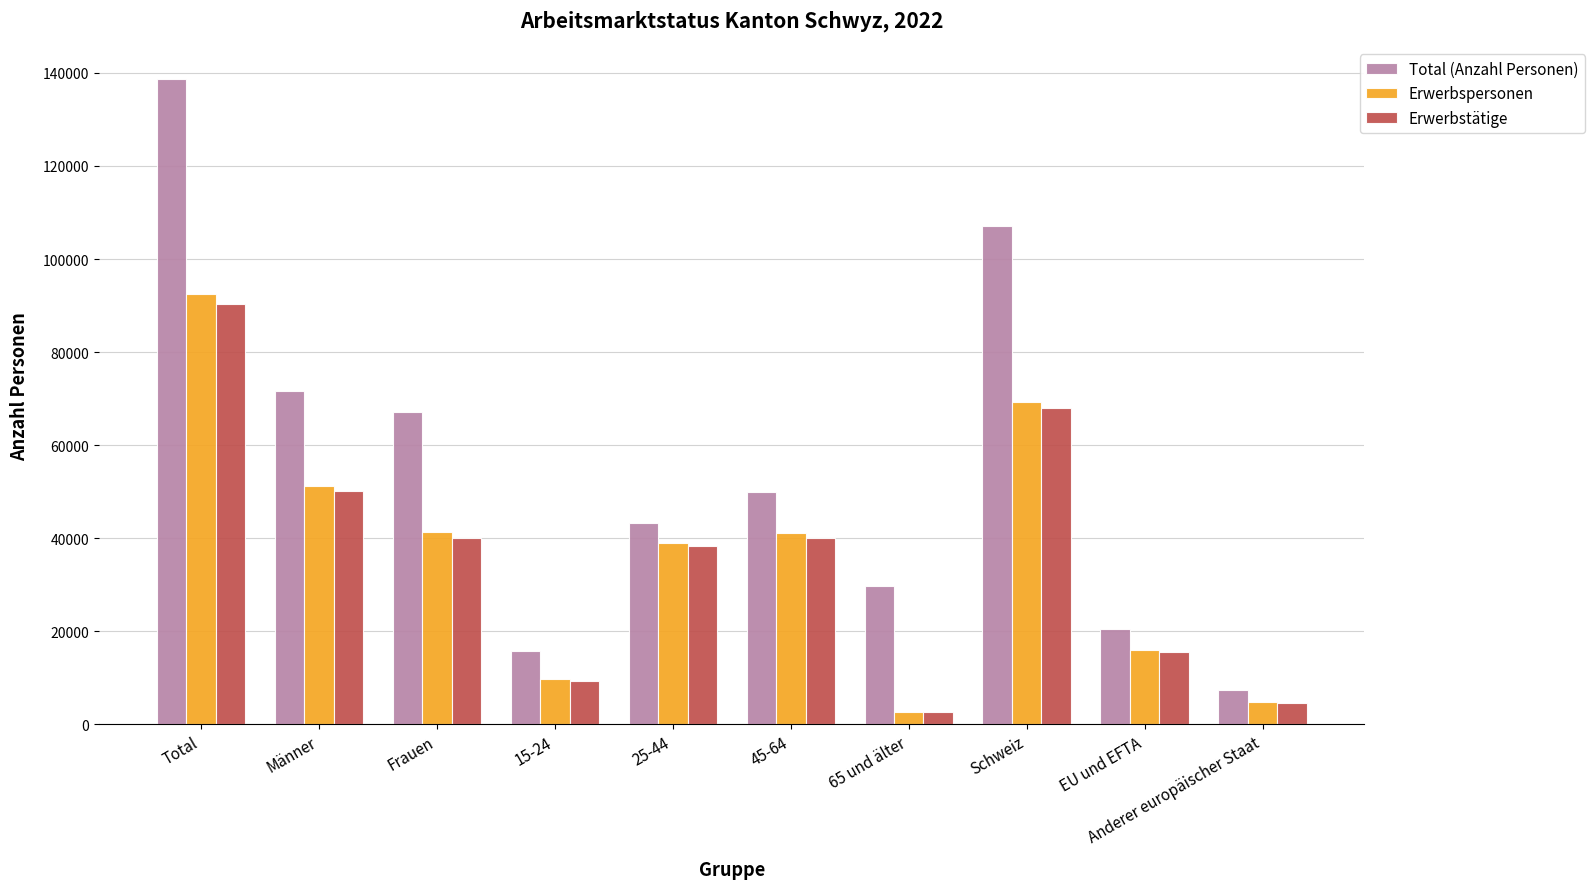

What is the sum of the Total (Anzahl Personen) values at Frauen and Schweiz?

174146.0